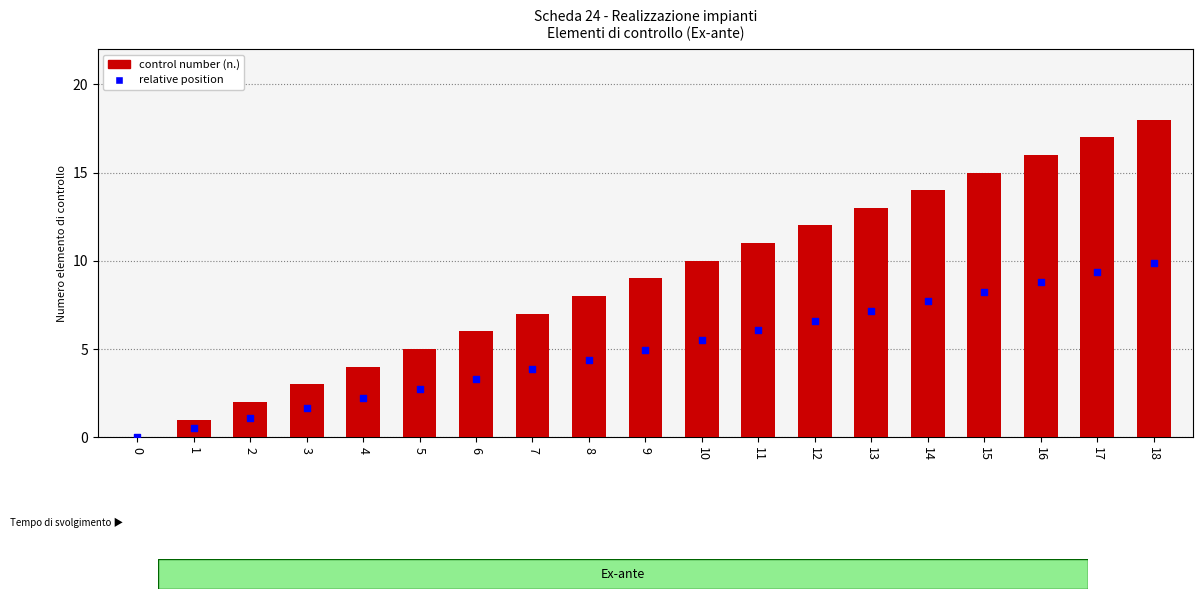

Which series reaches the minimum Y coordinate?

control number (n.)